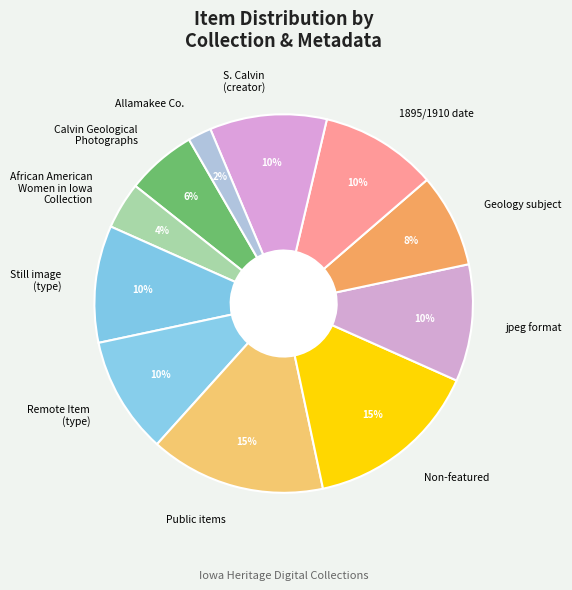

Which category has the smallest portion of the pie?

Allamakee Co.